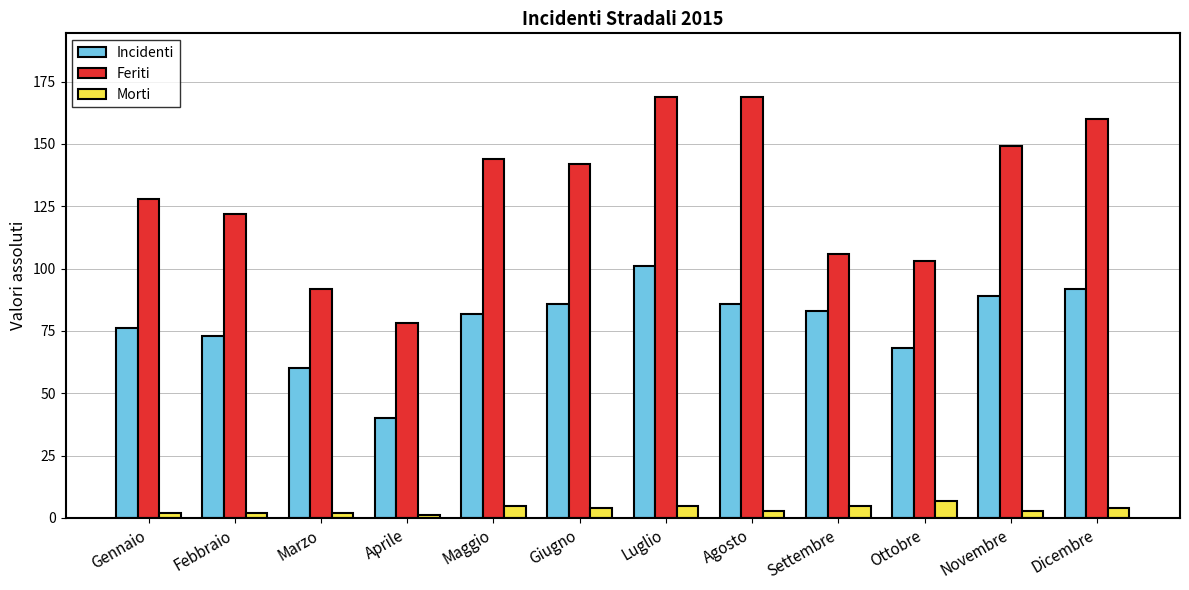

Are the bars horizontal?

No